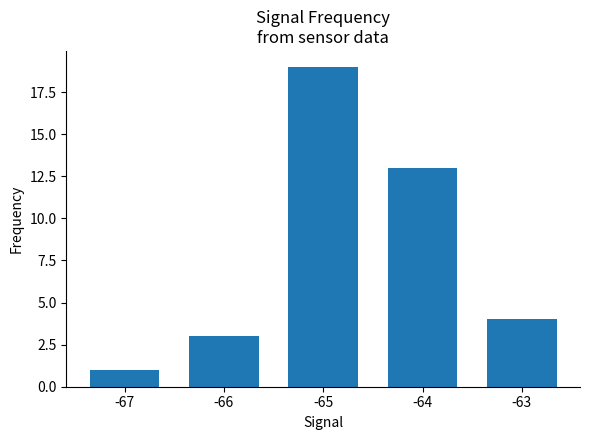

What is the greatest value displayed?

19